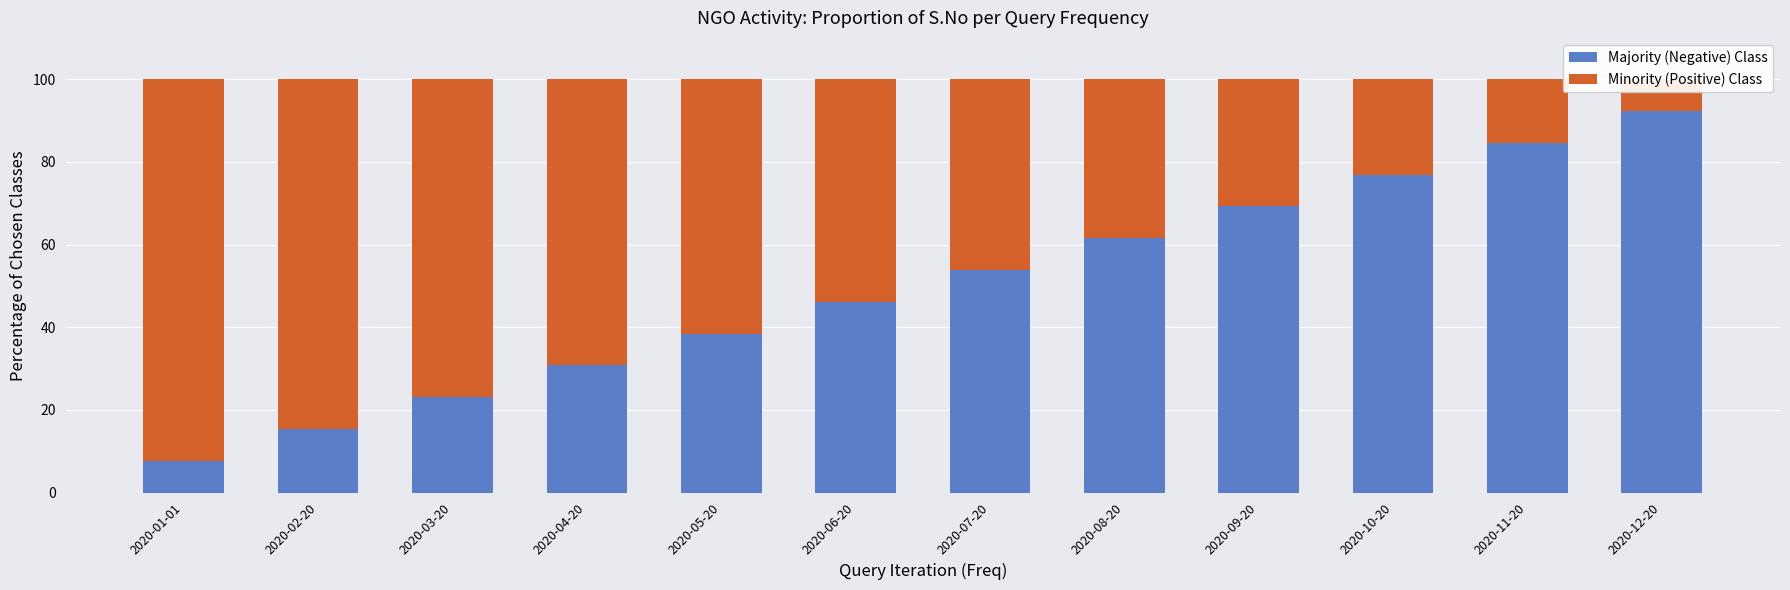

Is it true that Majority (Negative) Class equals 7.7 at 2020-01-01?

True